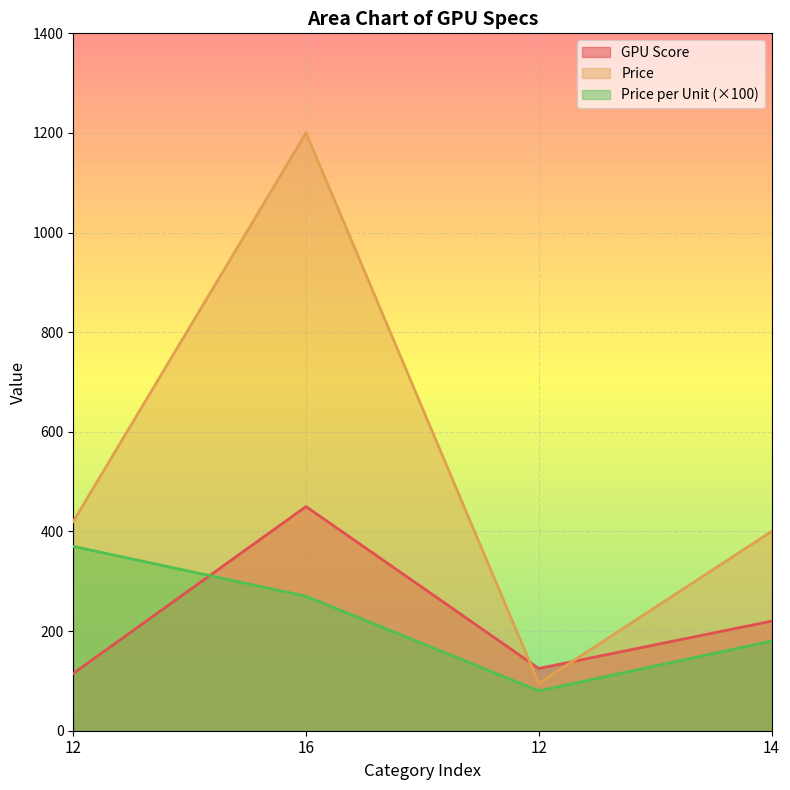

Which has a higher value, 14 or 16?

16